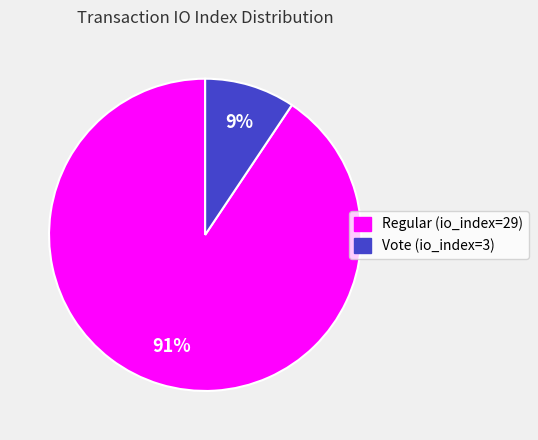

How many slices are in this pie chart?

2